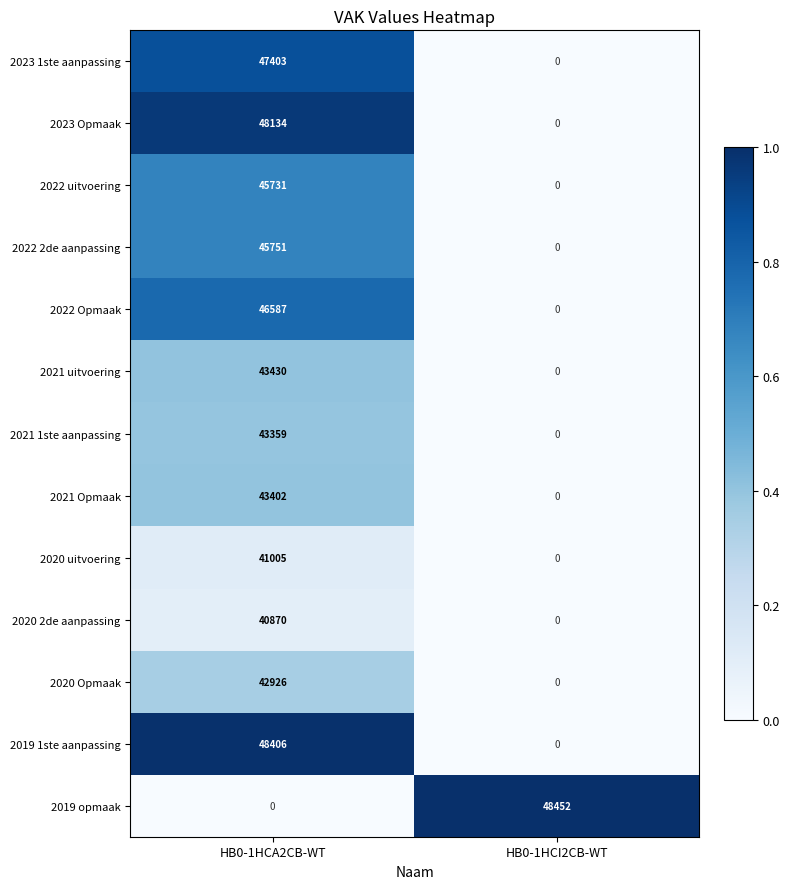

Which series has the largest range (max minus min)?

2019 opmaak